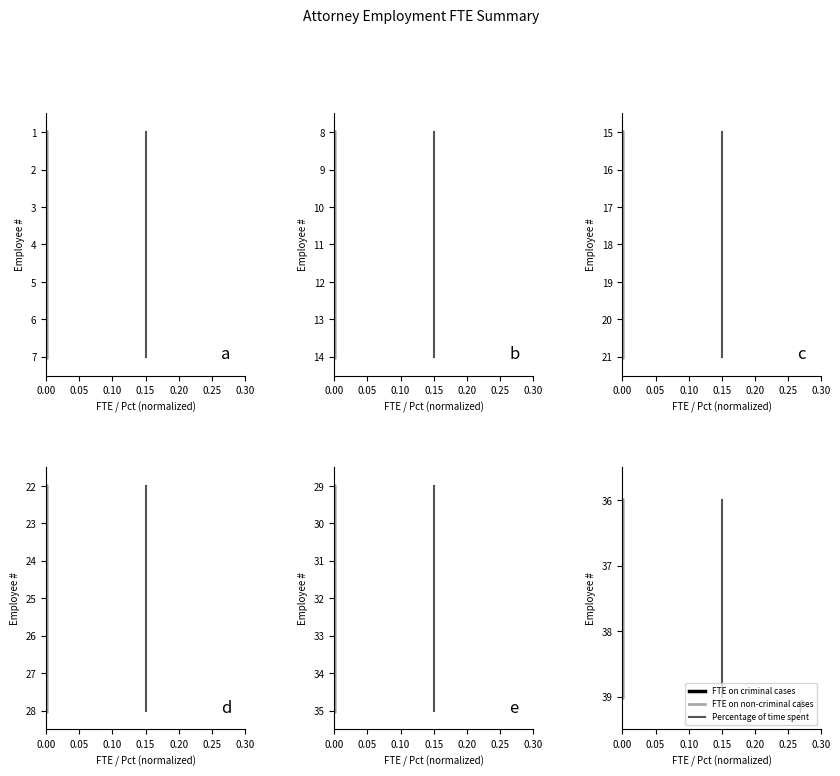

Between 0.05 and 0.15, which is larger?

0.15